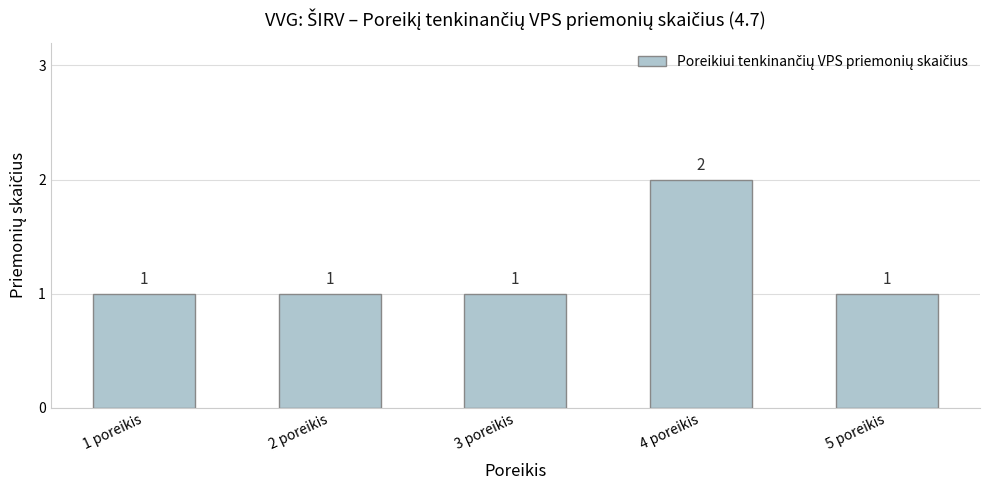

What is the sum of all values?

6